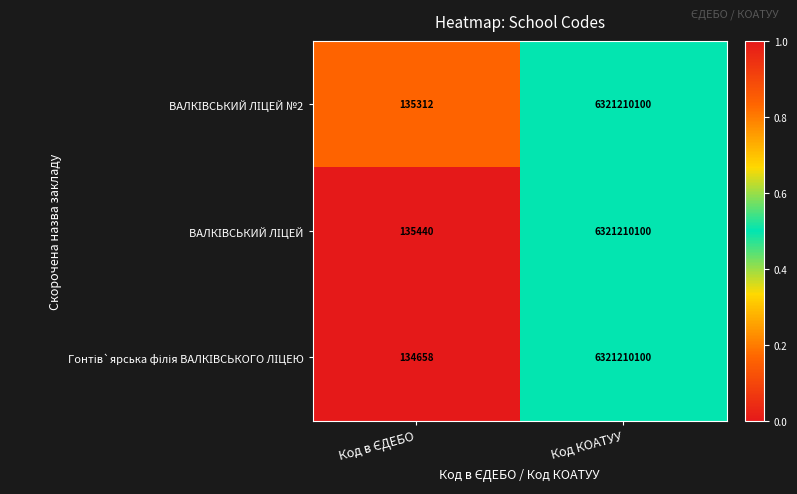

Which category has the highest value across all series?

Код КОАТУУ